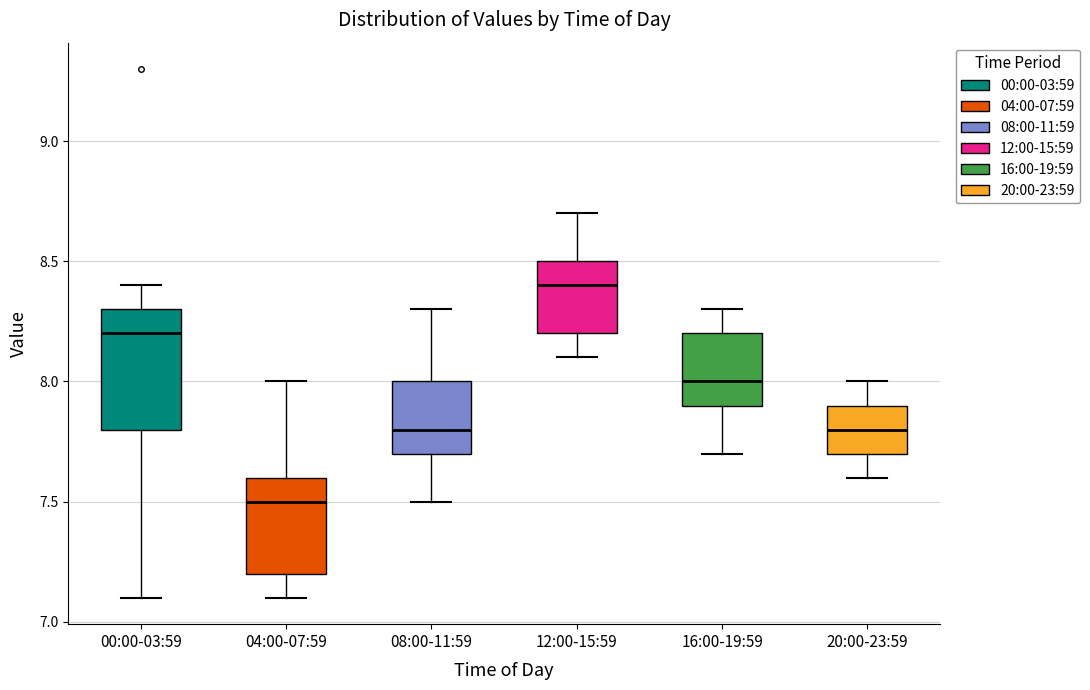

Which box has the highest median line?

12:00-15:59